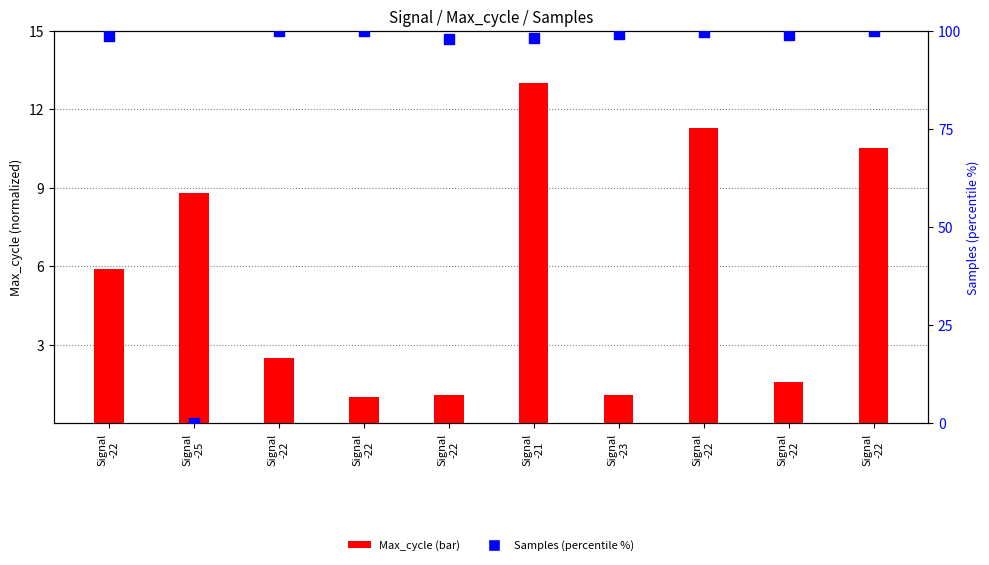

What is the total value across all series at Signal
-22?

104.6